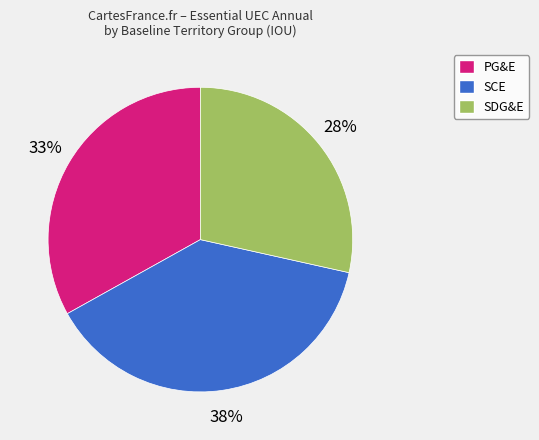

Is there any slice that represents more than half of the pie?

No